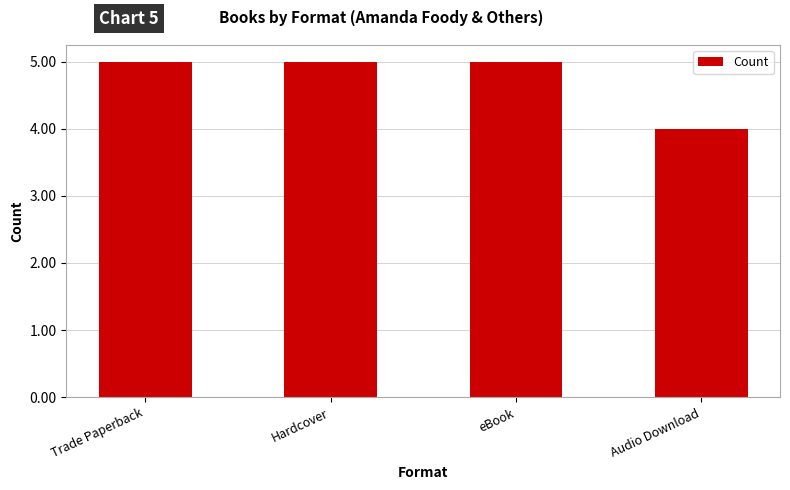

Reading left to right, transcribe all the data shown in this chart.

Trade Paperback=5	Hardcover=5	eBook=5	Audio Download=4